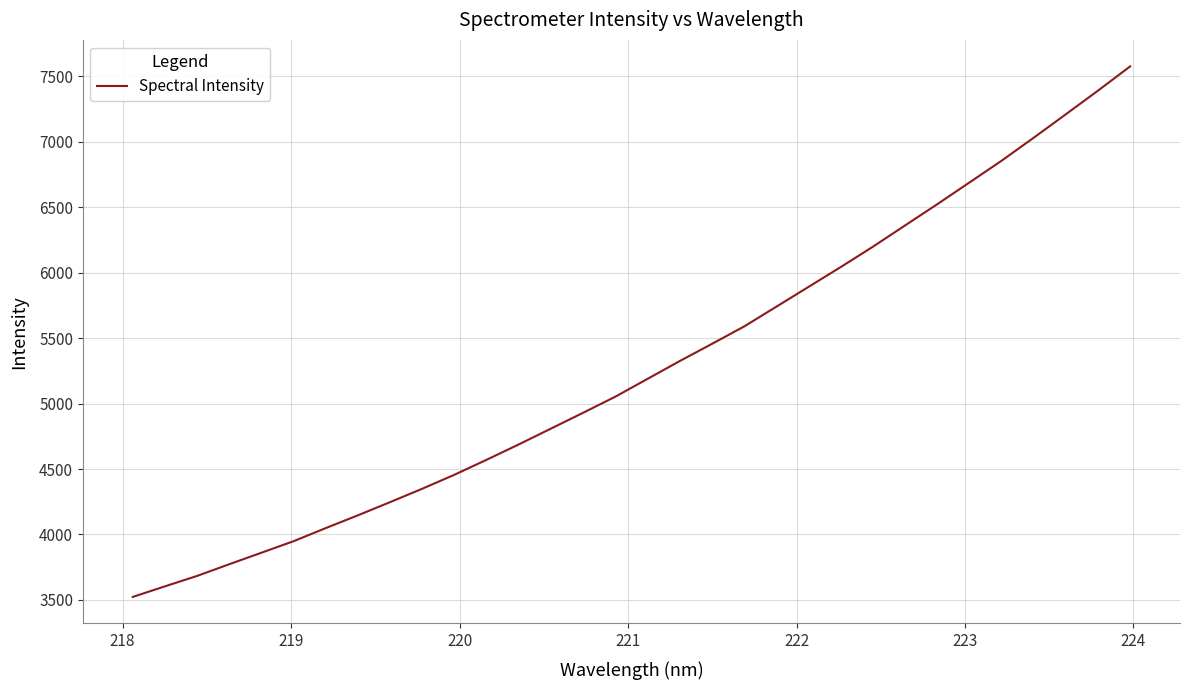

What is the smallest value displayed?

3522.9